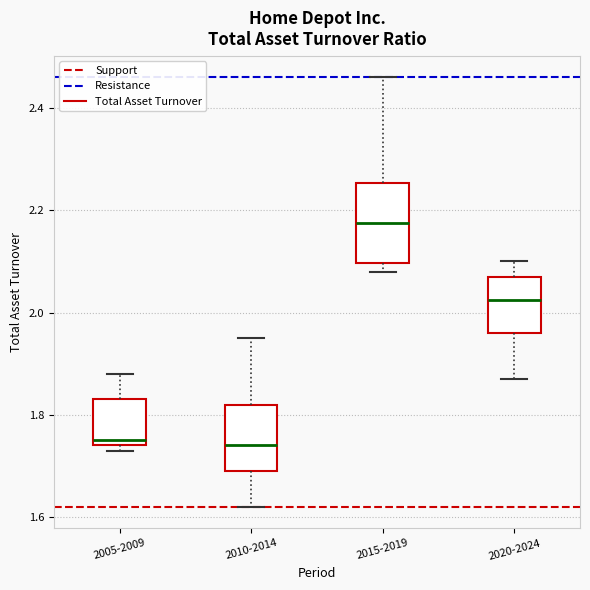

Reading left to right, read every box against the y-axis: the position of its median line, the range the box covers, and the ends of its whiskers. The values are not printed on the chart, so give them approximately, as read against the axis.

2005-2009: median 1.76, box 1.74 to 1.84, whiskers 1.74 (just below the box's lower edge) to 1.88
2010-2014: median 1.74, box 1.70 to 1.82, whiskers 1.62 to 1.96
2015-2019: median 2.18, box 2.10 to 2.26, whiskers 2.08 to 2.46
2020-2024: median 2.02, box 1.96 to 2.08, whiskers 1.88 to 2.10